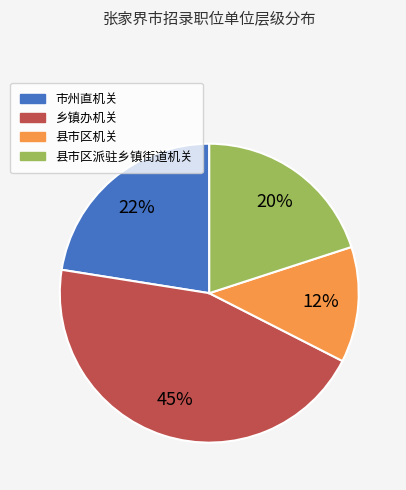

To the nearest percent, what percentage of the pie is 乡镇办机关?

45%